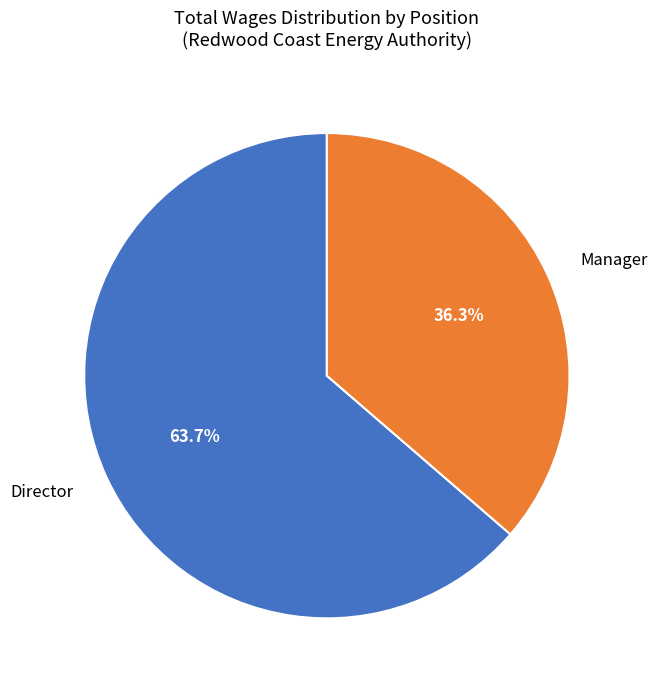

What is the majority slice?

Director